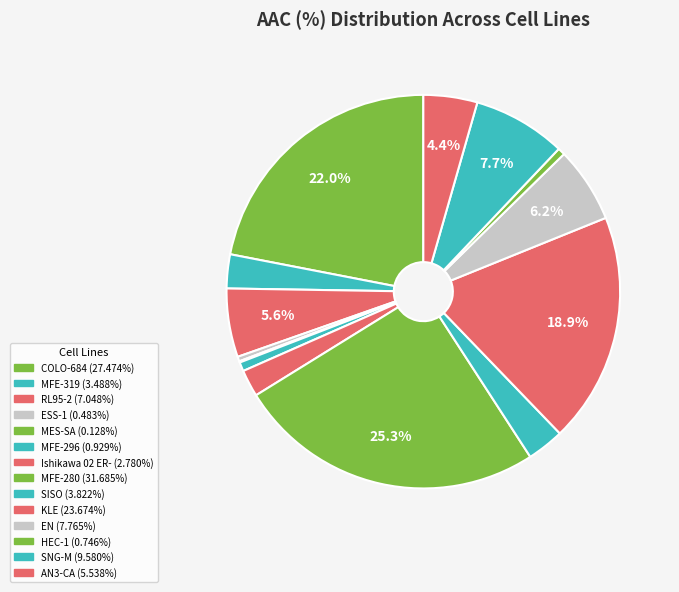

To the nearest percent, what is the average slice percentage?

7%